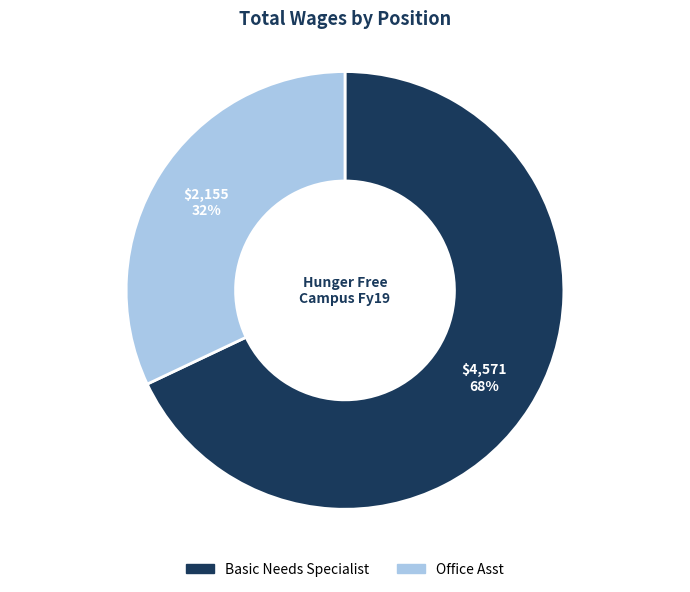

To the nearest percent, what percentage of the pie is Basic Needs Specialist?

68%